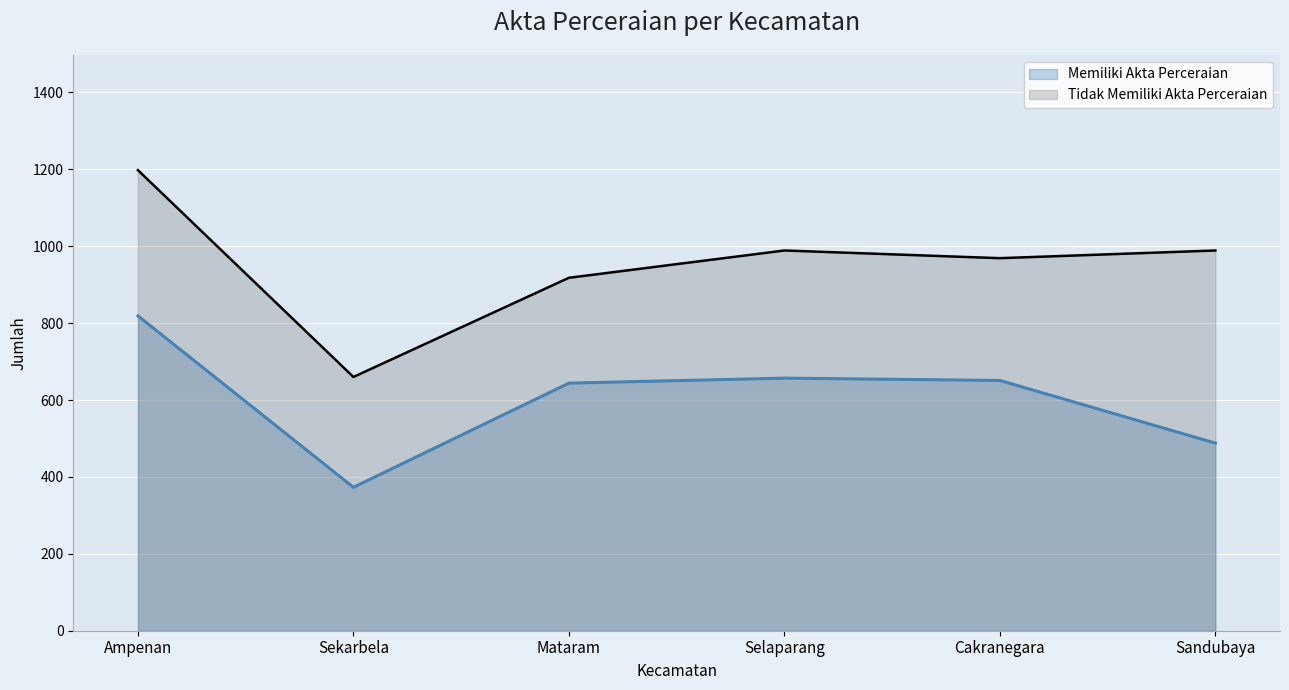

Does the chart display data point markers on the line(s)?

No